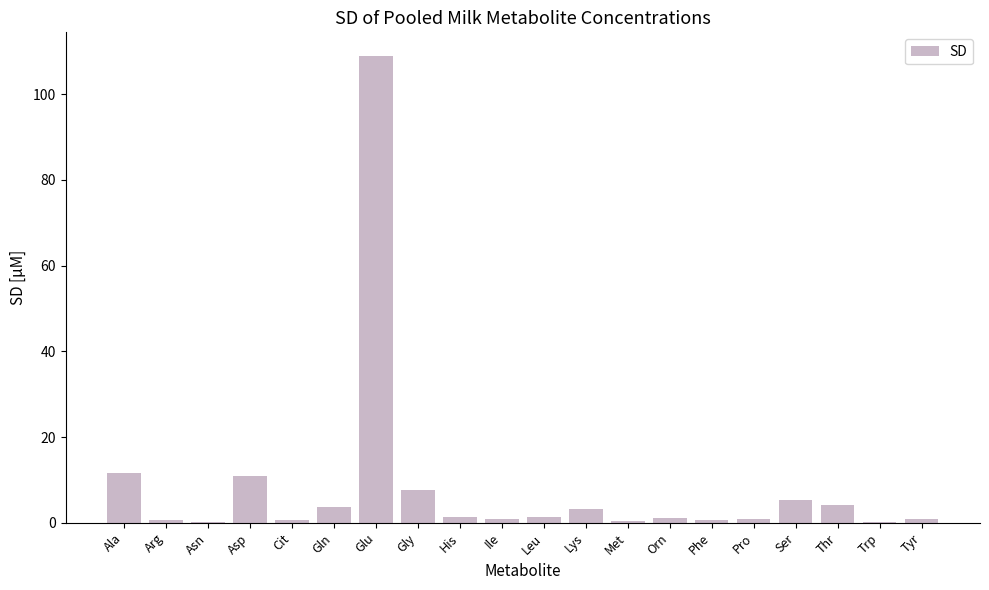

Is it true that the value at Asp is 11.0?

True